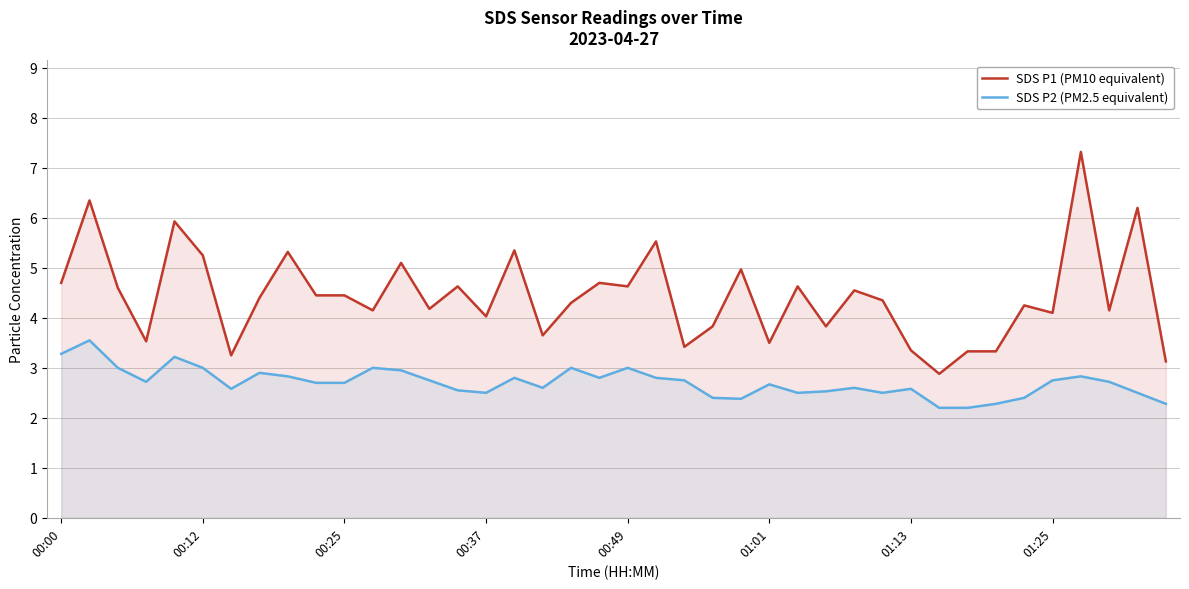

Reading left to right, transcribe all the data shown in this chart.

SDS P1 (PM10 equivalent): 4.7	6.3	4.6	3.5	5.9	5.2	3.2	4.4	5.3	4.5	4.5	4.2	5.1	4.2	4.6	4.0	5.3	3.6	4.3	4.7	4.6	5.5	3.4	3.8	5.0	3.5	4.6	3.8	4.5	4.3	3.4	2.9	3.3	3.3	4.2	4.1	7.3	4.2	6.2	3.1
SDS P2 (PM2.5 equivalent): 3.3	3.5	3.0	2.7	3.2	3.0	2.6	2.9	2.8	2.7	2.7	3.0	3.0	2.8	2.5	2.5	2.8	2.6	3.0	2.8	3.0	2.8	2.8	2.4	2.4	2.7	2.5	2.5	2.6	2.5	2.6	2.2	2.2	2.3	2.4	2.8	2.8	2.7	2.5	2.3